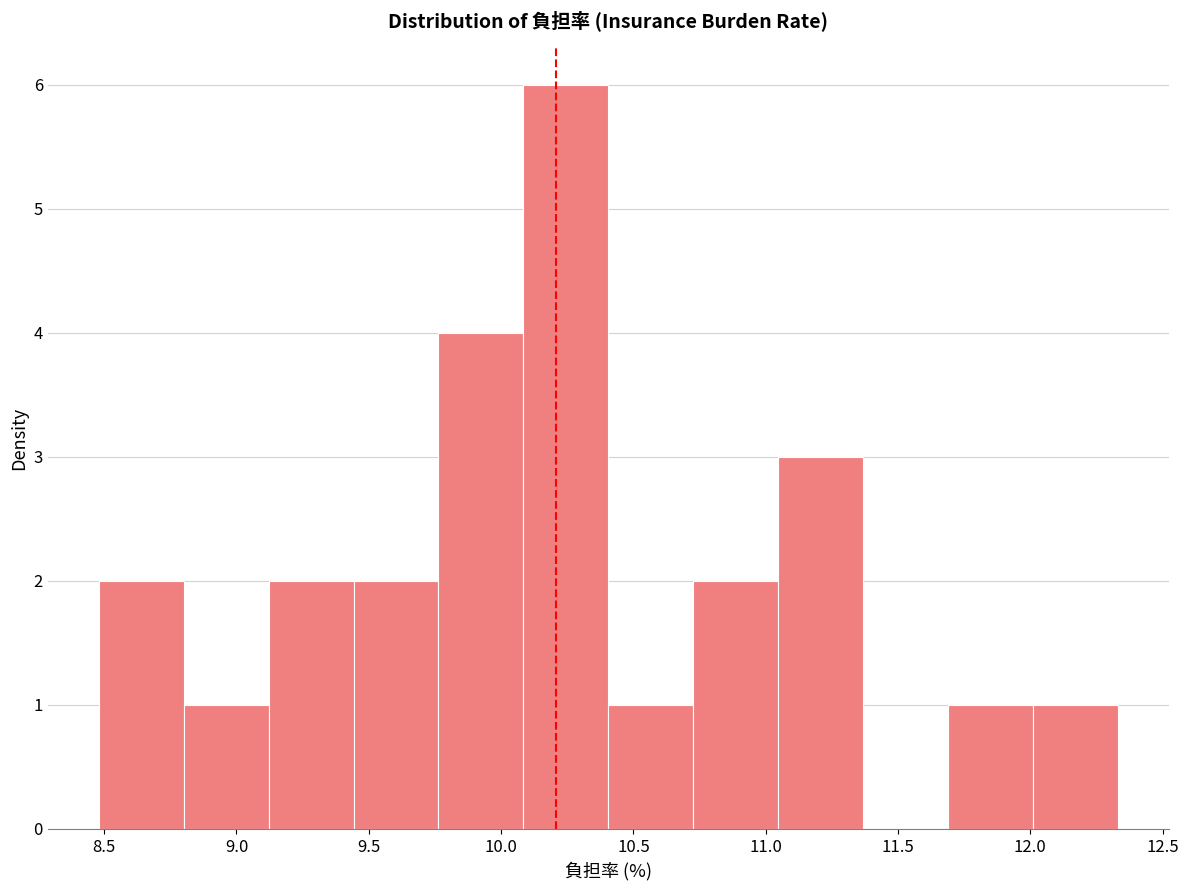

What is the height of the bar covering 9.10 to 9.45 on the x-axis? Neither the bar edges nor the heights are printed on the chart, so give them approximately, as read against the axes.

2